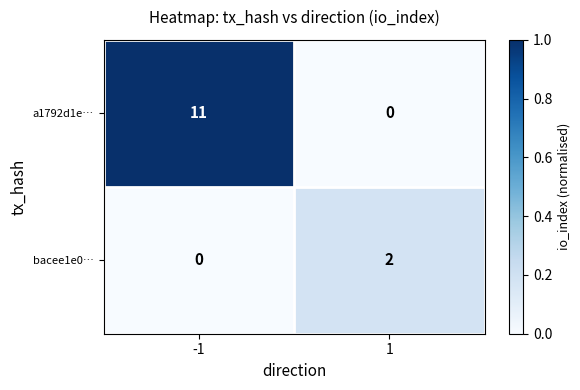

What is the difference between the a1792d1e… values at 1 and -1?

11